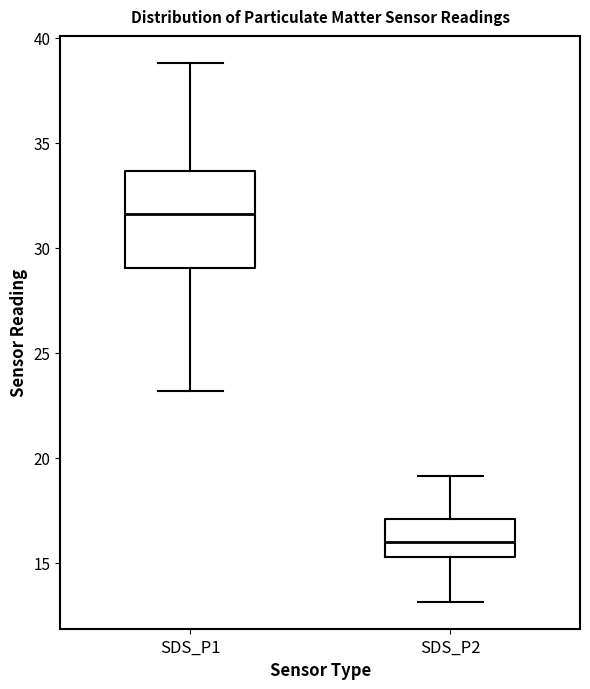

Comparing the boxes themselves (not the whiskers), which one is the tallest?

SDS_P1